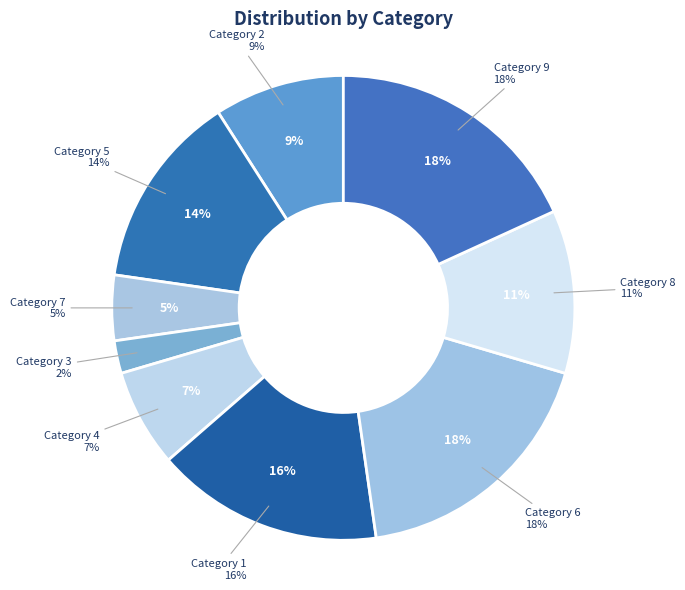

What is the largest slice in the pie chart?

6